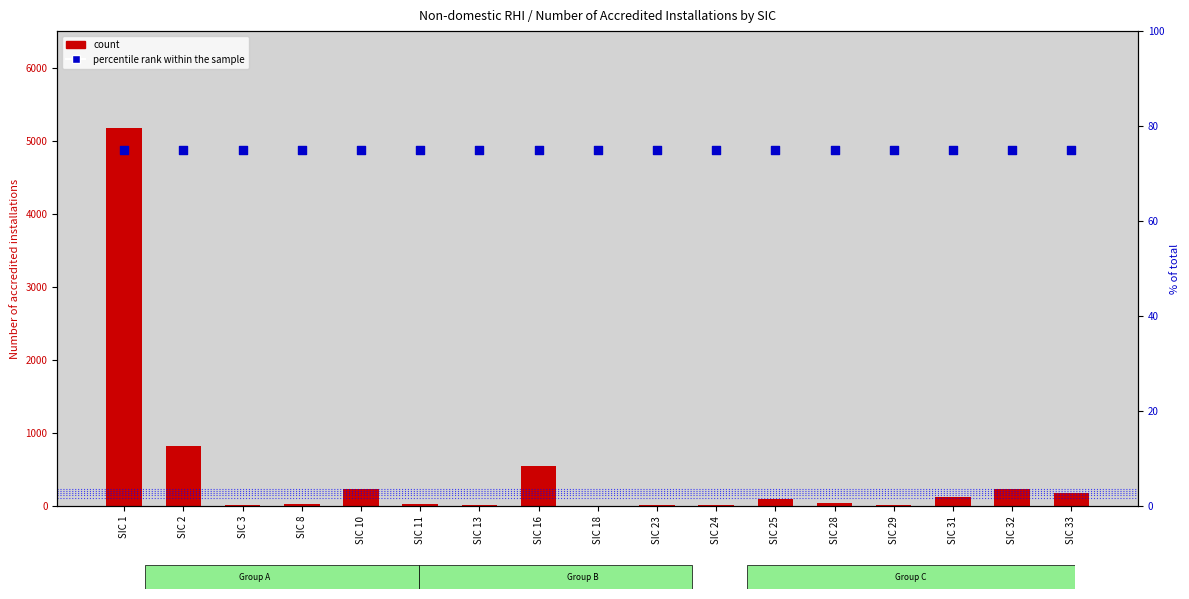

Is the value of count at SIC 31 greater than the value of percentile rank within the sample at SIC 24?

Yes